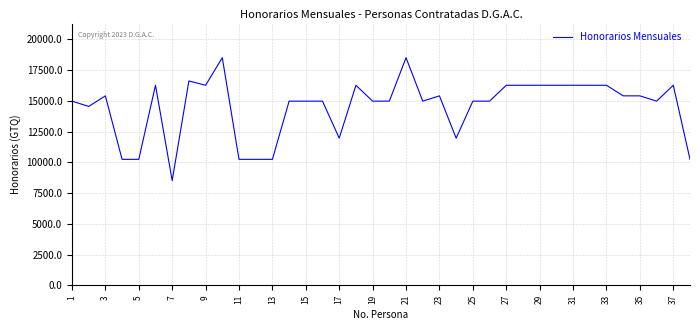

How many lines are shown in the chart?

1